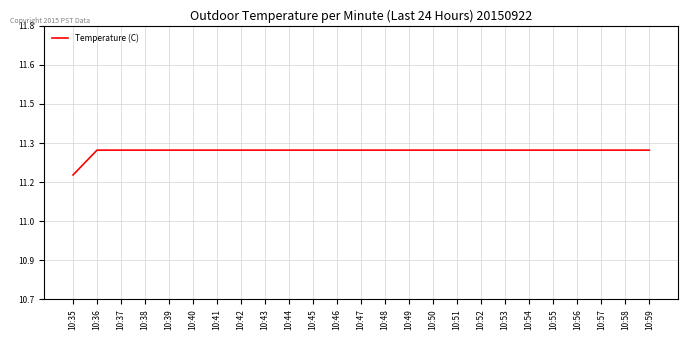

Reading left to right, list all the values displayed in this chart.

11.2	11.3	11.3	11.3	11.3	11.3	11.3	11.3	11.3	11.3	11.3	11.3	11.3	11.3	11.3	11.3	11.3	11.3	11.3	11.3	11.3	11.3	11.3	11.3	11.3